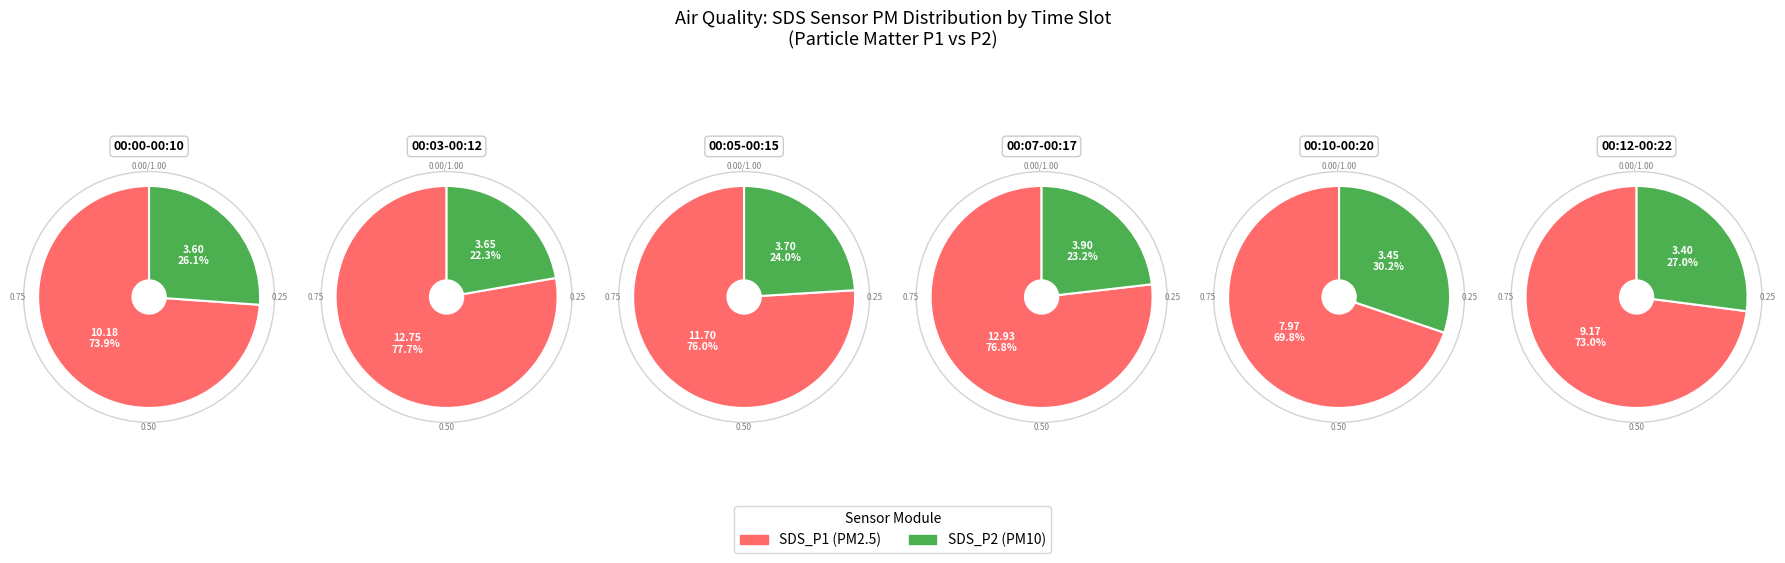

Count the number of slices in the pie.

12